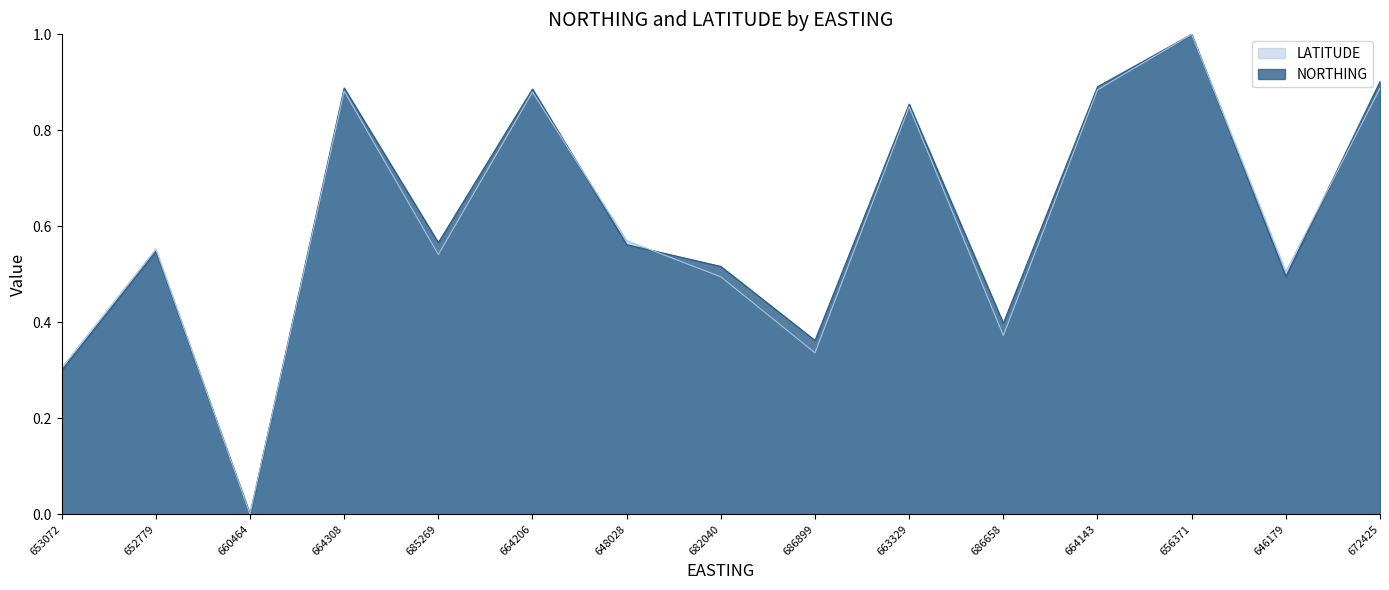

Reading left to right, extract all data points from this chart.

NORTHING: 0.3	0.5	0.0	0.9	0.6	0.9	0.6	0.5	0.4	0.9	0.4	0.9	1.0	0.5	0.9
LATITUDE: 0.3	0.6	0.0	0.9	0.5	0.9	0.6	0.5	0.3	0.8	0.4	0.9	1.0	0.5	0.9